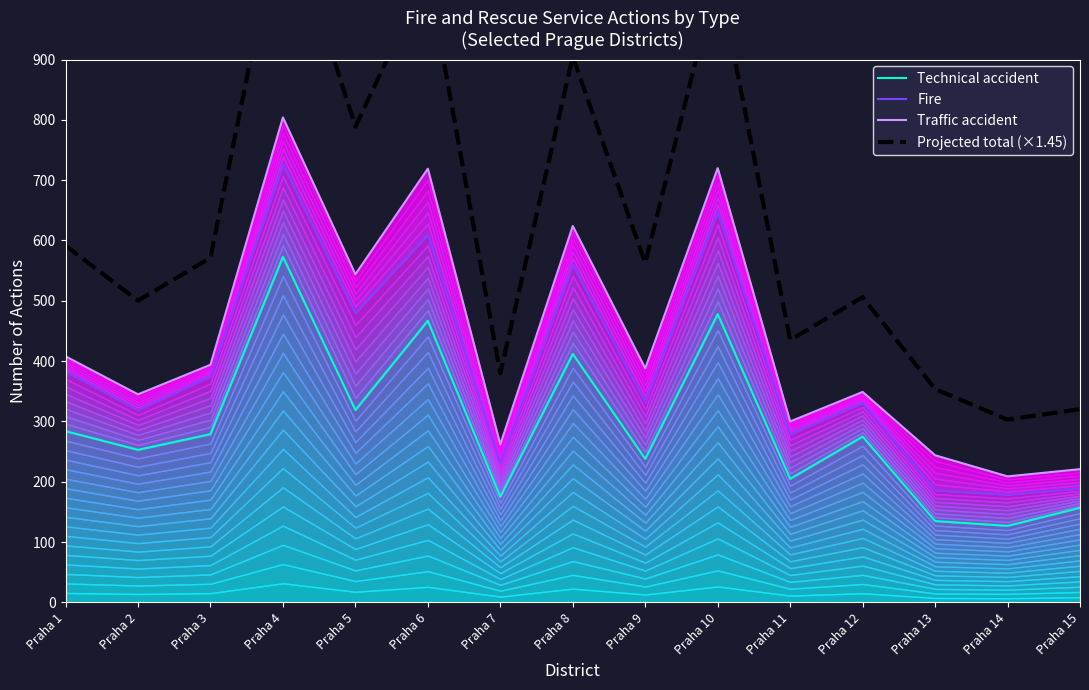

How many lines are shown in the chart?

4